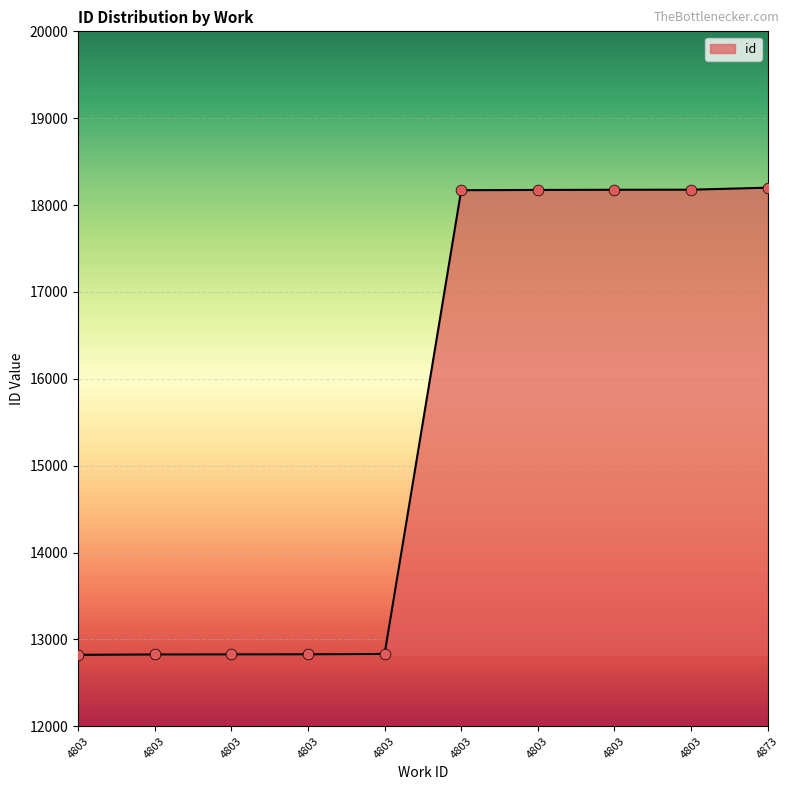

Does the chart have visible grid lines?

Yes